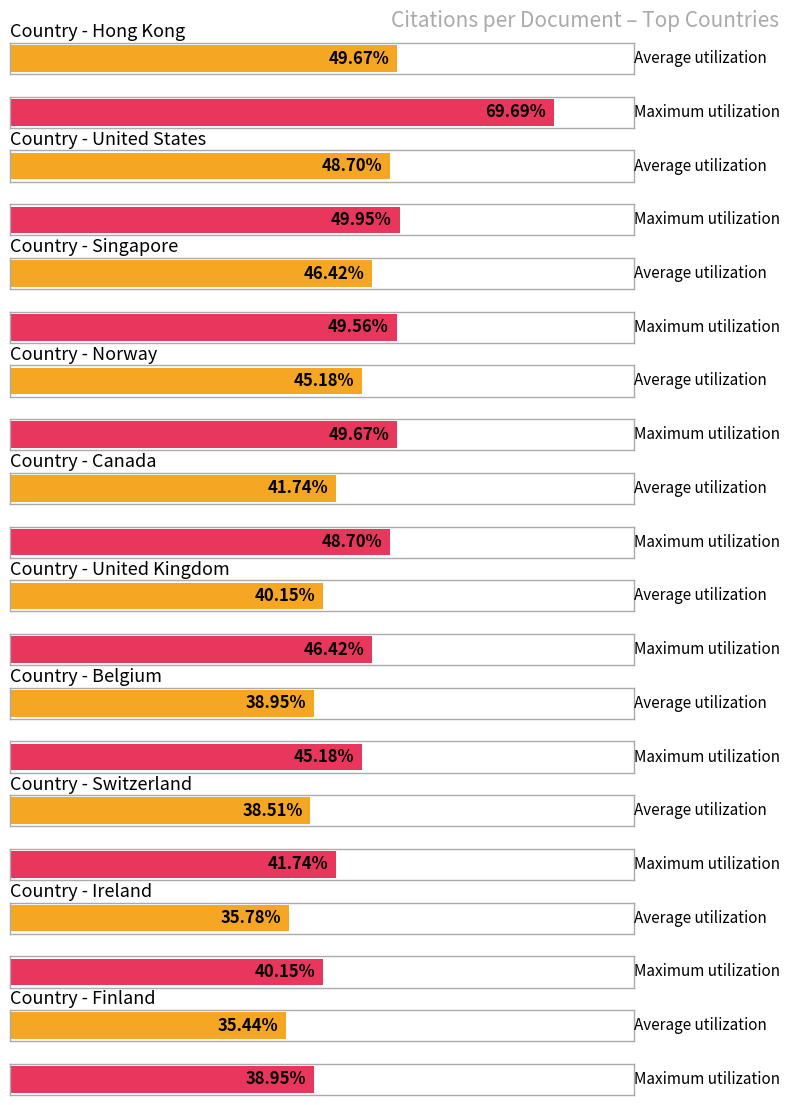

At which label is Average utilization closest to 42?

Canada